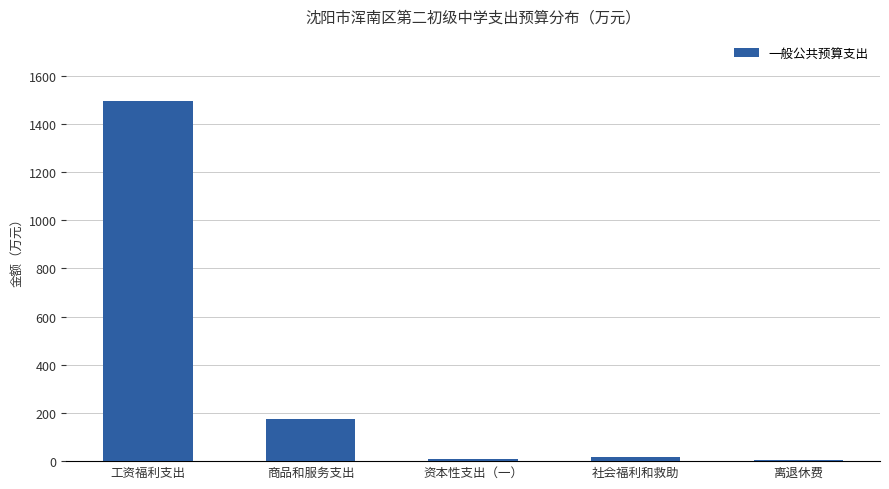

The value at 商品和服务支出 is 46.5. True or false?

False